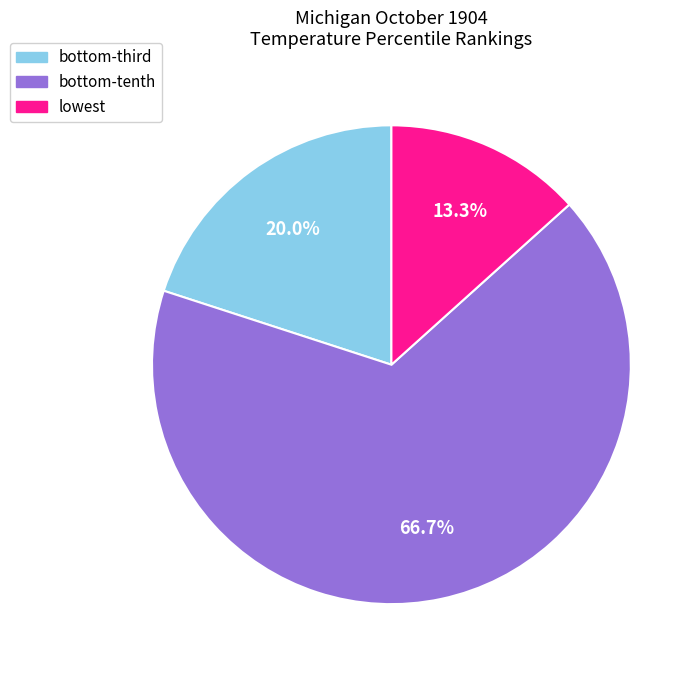

What is the largest slice in the pie chart?

bottom-tenth